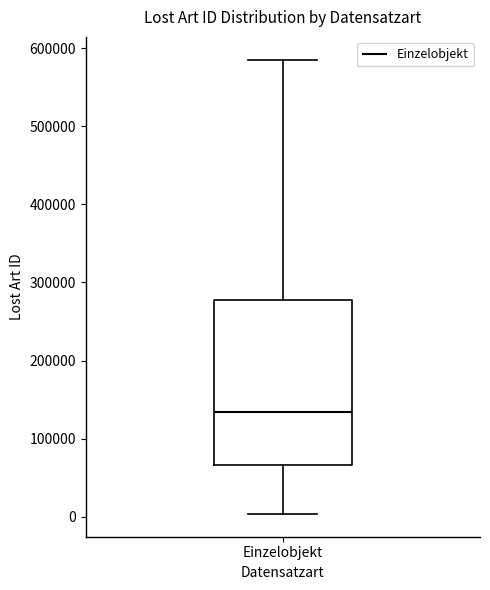

Where does the median line of the box for Einzelobjekt sit on the y-axis? The values are not printed on the chart, so give them approximately, as read against the axis.

130000